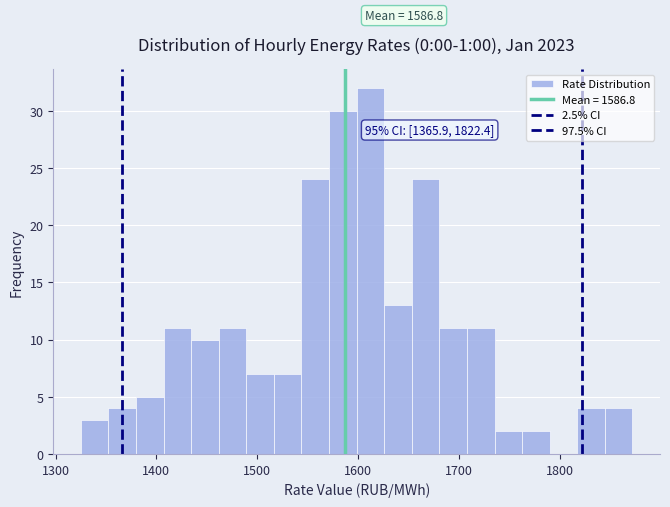

Around what value on the x-axis is the tallest bar? Give the approximate position of its centre, as read against the axis.

1610